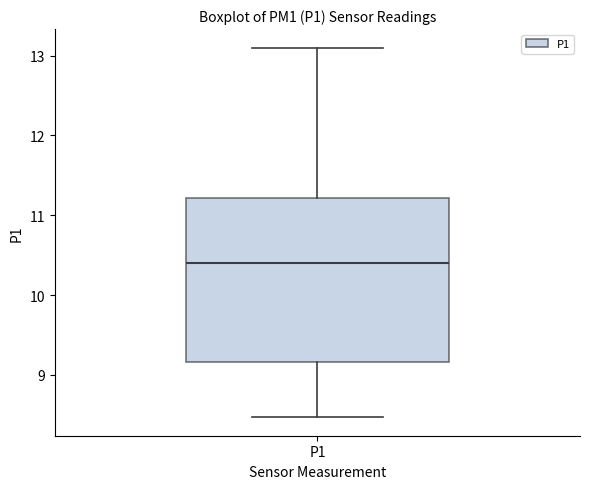

Where is the lower edge of the box for P1 on the y-axis? The values are not printed on the chart, so give them approximately, as read against the axis.

9.2